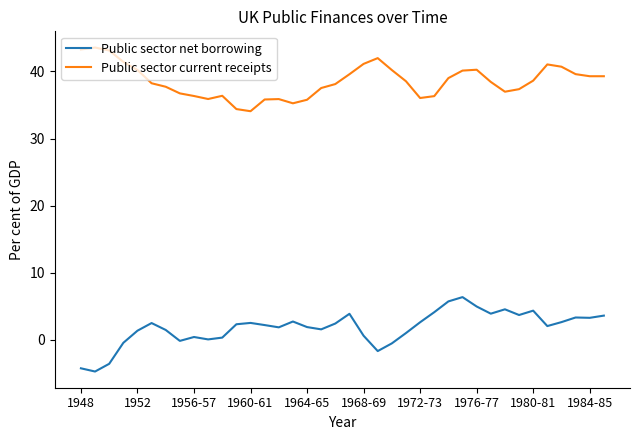

True or false: Public sector current receipts and Public sector net borrowing intersect in this chart.

False